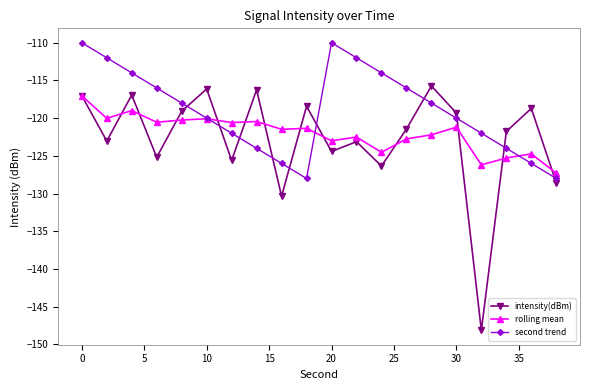

What is the maximum value shown in the chart?

-110.0